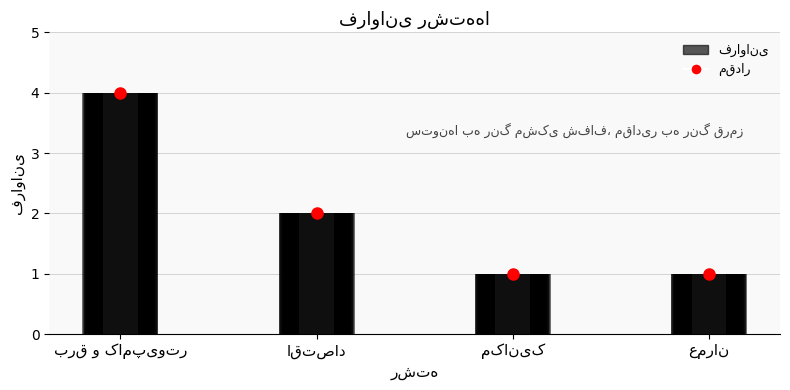

True or false: the data shows 0 at مکانیک.

False